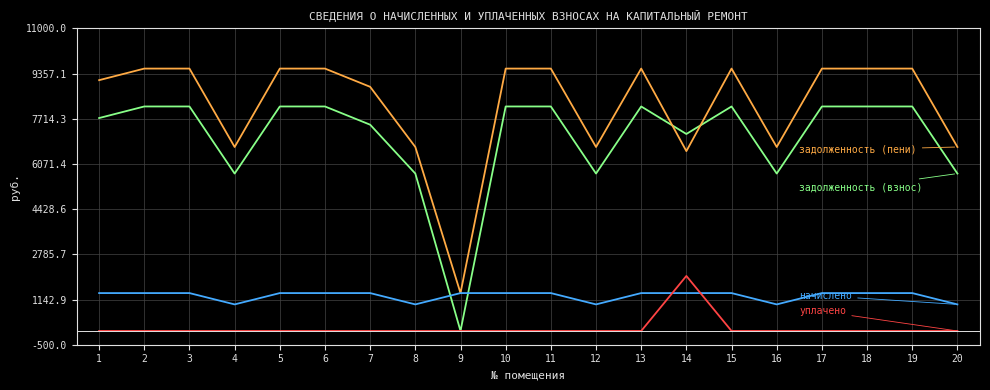

What is the maximum value shown in the chart?

9537.0